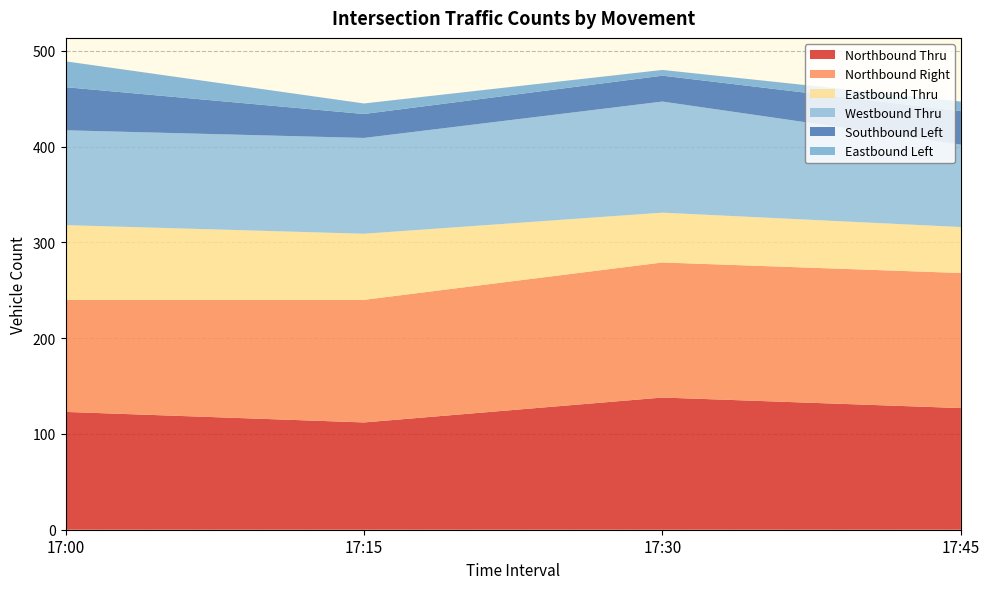

Reading right to left, list all the values displayed in this chart.

Northbound Thru: 17:45=127	17:30=138	17:15=112	17:00=123
Northbound Right: 17:45=141	17:30=141	17:15=128	17:00=117
Eastbound Thru: 17:45=48	17:30=52	17:15=69	17:00=78
Westbound Thru: 17:45=86	17:30=116	17:15=100	17:00=99
Southbound Left: 17:45=35	17:30=27	17:15=25	17:00=45
Eastbound Left: 17:45=10	17:30=6	17:15=11	17:00=27